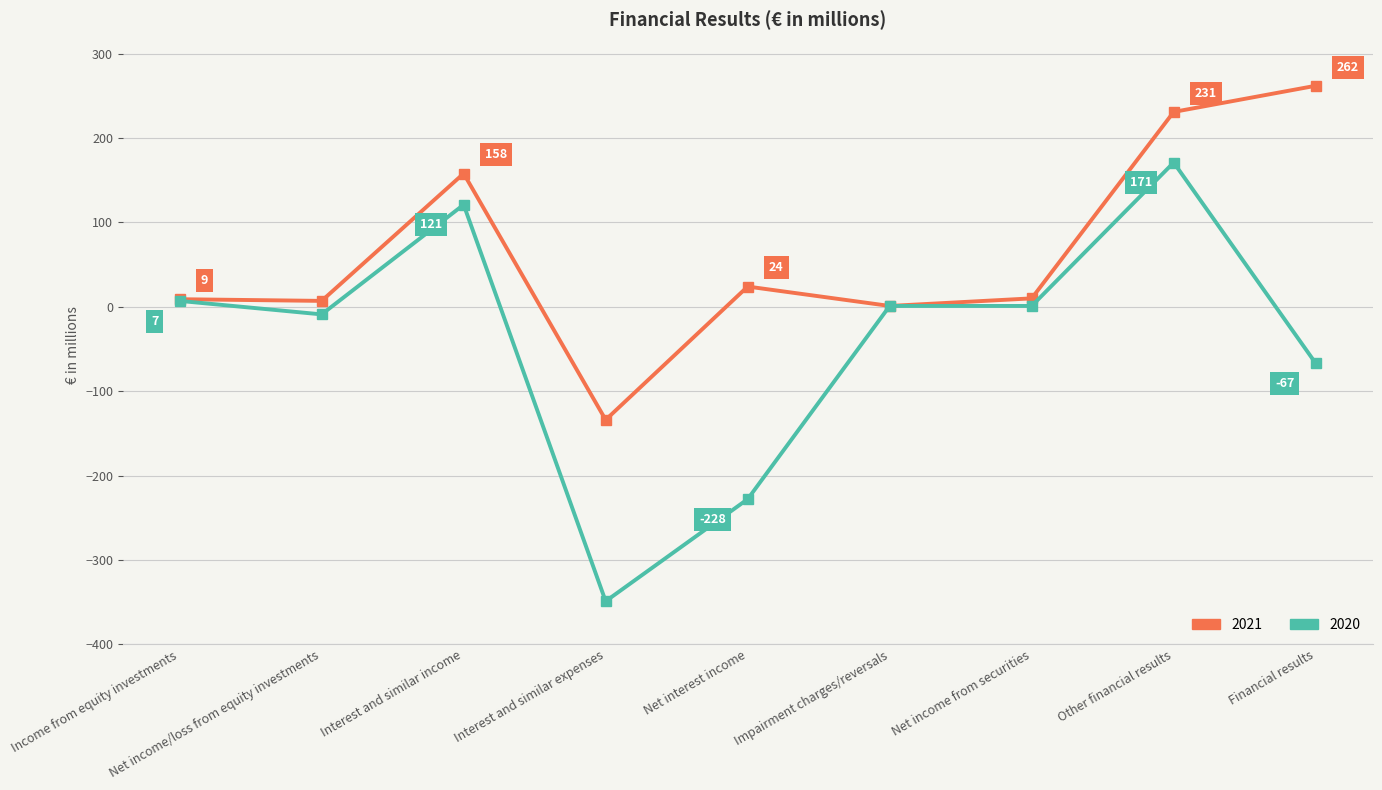

What is the total value across all series at Income from equity investments?

16